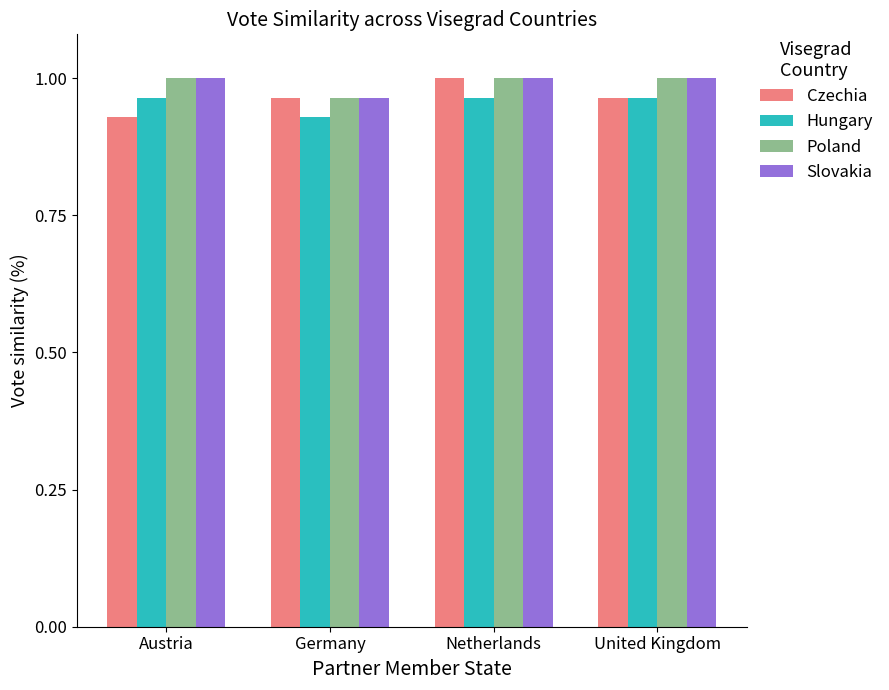

What is the total value across all series at Austria?

3.9